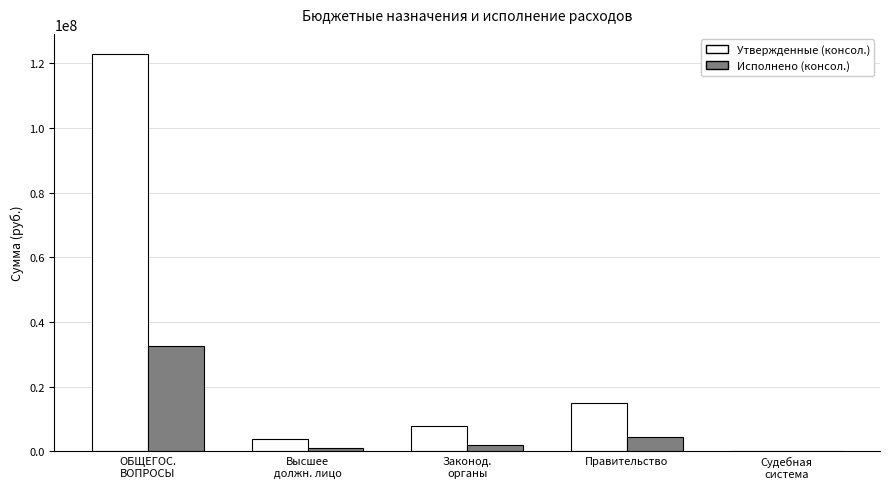

What is the maximum value for Исполнено (консол.)?

32540319.2